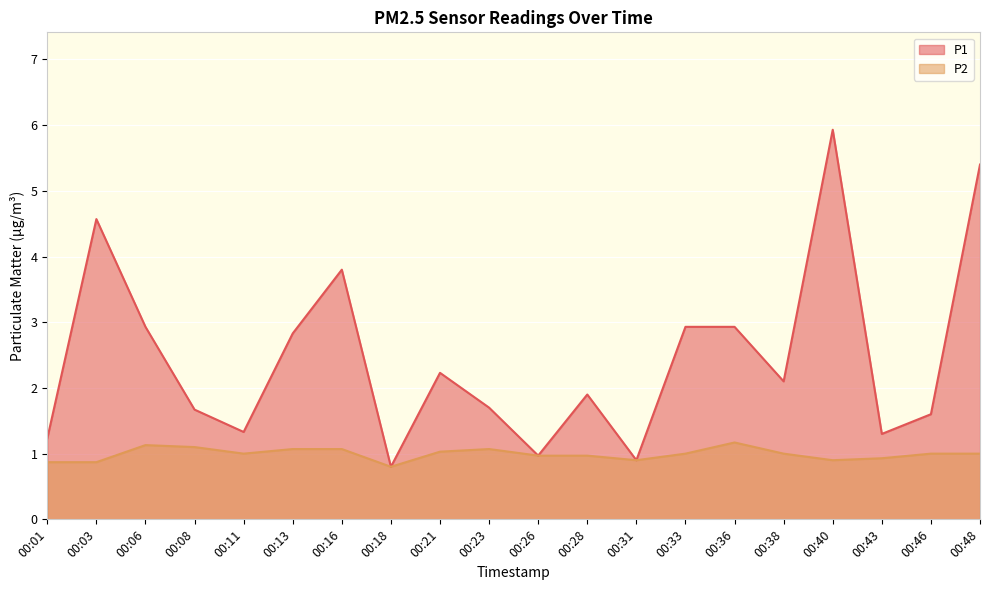

How many lines are shown in the chart?

2